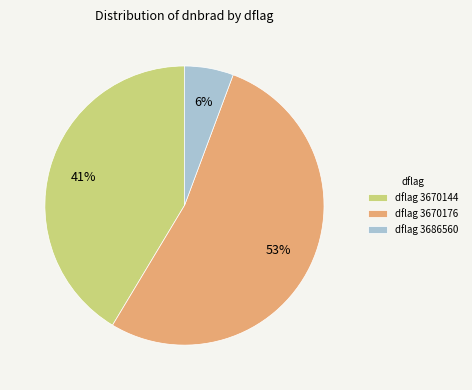

Between dflag 3670176 and dflag 3670144, which is larger?

dflag 3670176